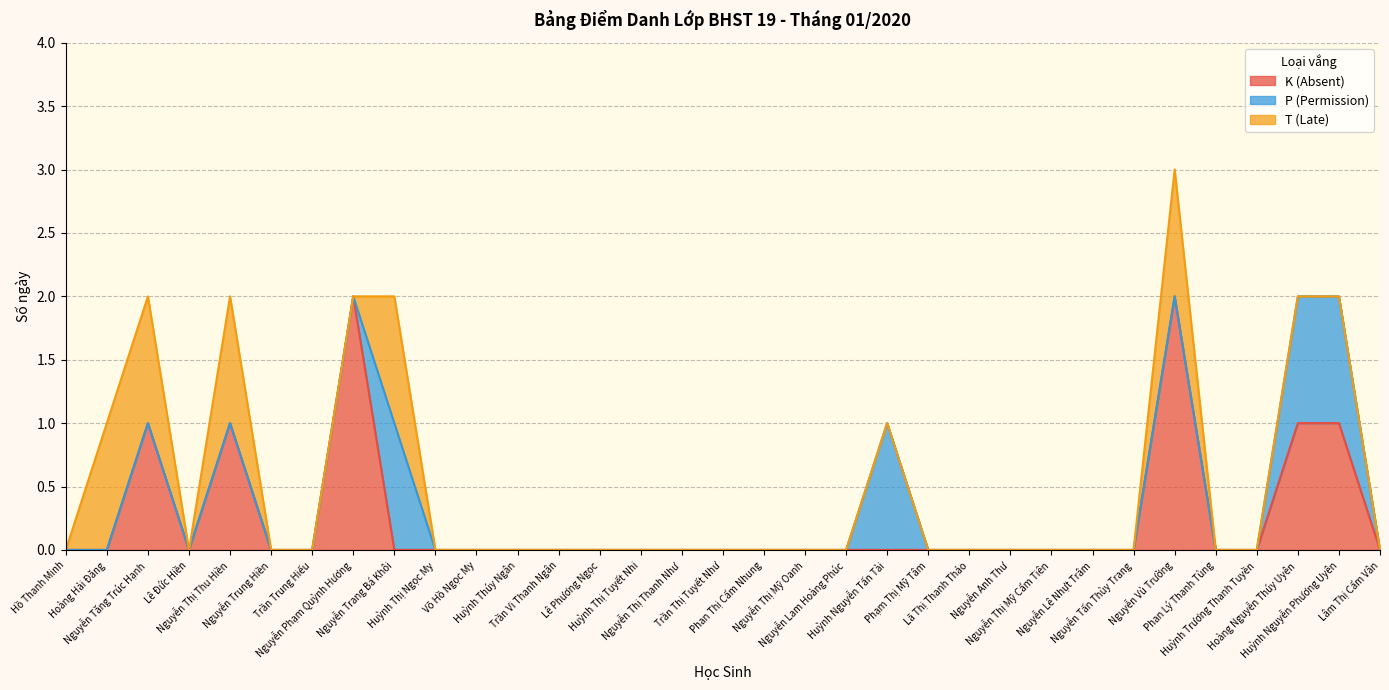

How many values in the T (Late) series exceed 0?

5